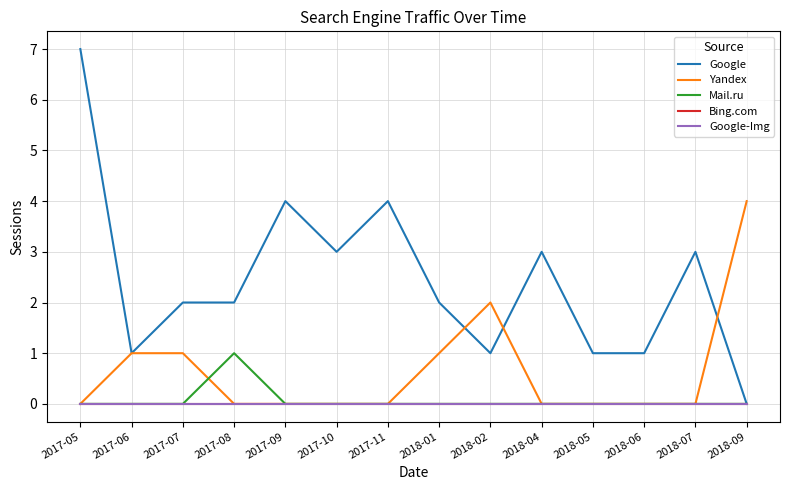

What are all the series names shown in the legend?

Google, Yandex, Mail.ru, Bing.com, Google-Img